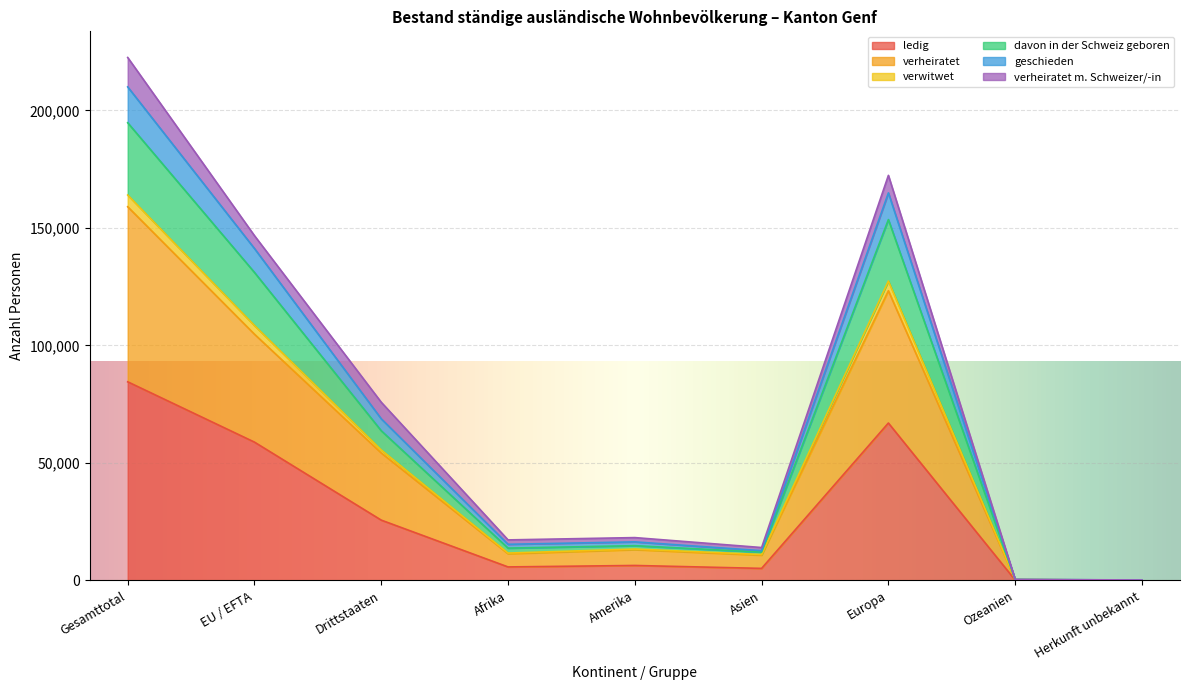

The geschieden series shows 440 at Ozeanien. True or false?

True